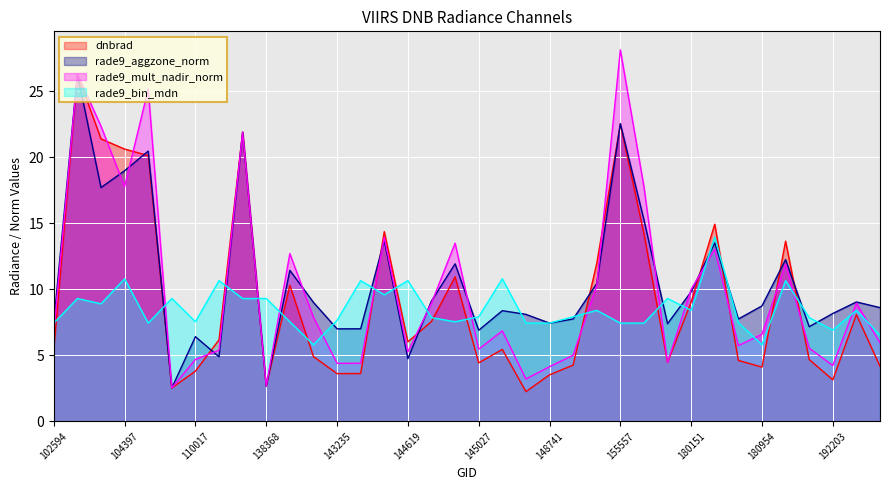

The rade9_mult_nadir_norm series shows 38.0 at 104279. True or false?

False